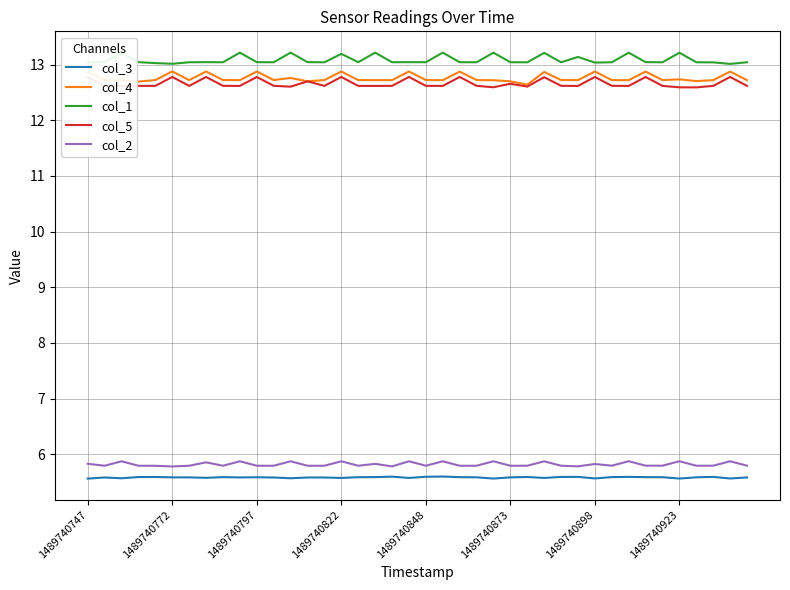

At which category is the sum across all series the highest?

27